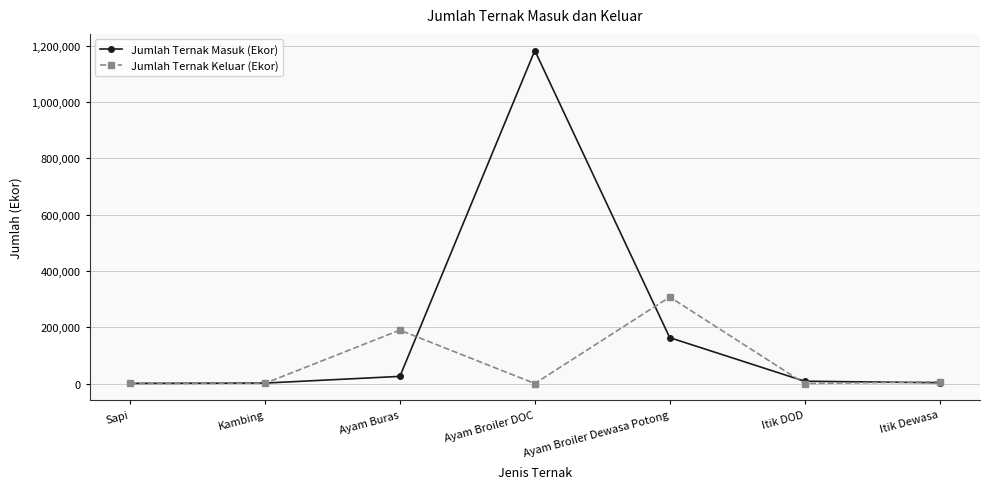

Is the value of Jumlah Ternak Keluar (Ekor) at Sapi greater than the value of Jumlah Ternak Masuk (Ekor) at Ayam Broiler DOC?

No